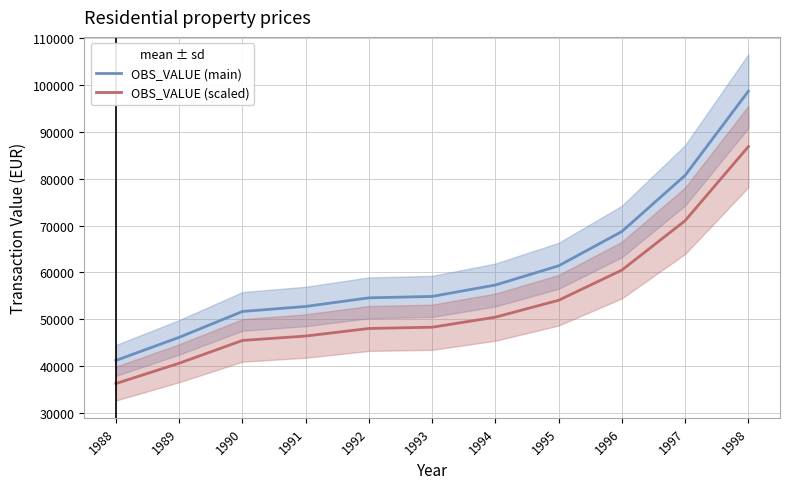

What is the highest value of the OBS_VALUE (main) series?

98739.2